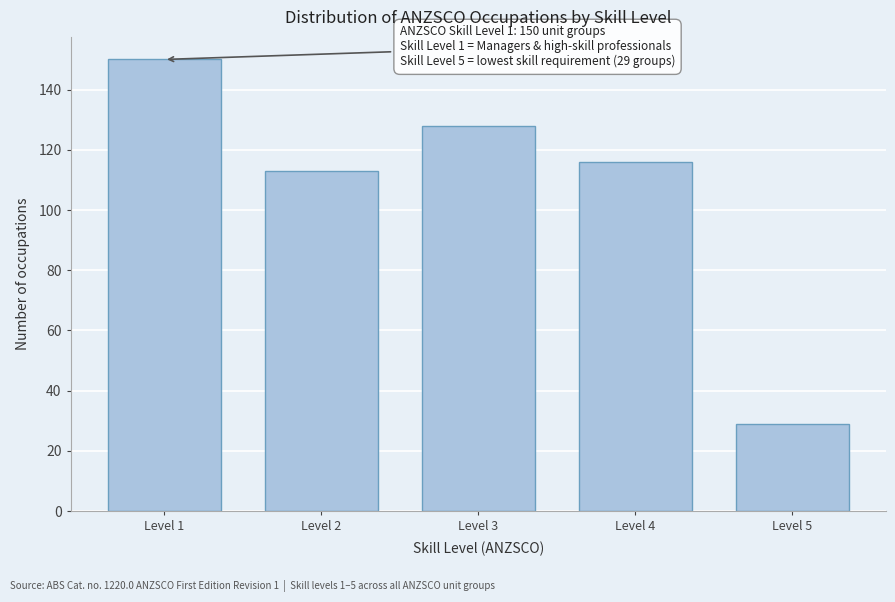

Reading right to left, transcribe all the data shown in this chart.

29	116	128	113	150